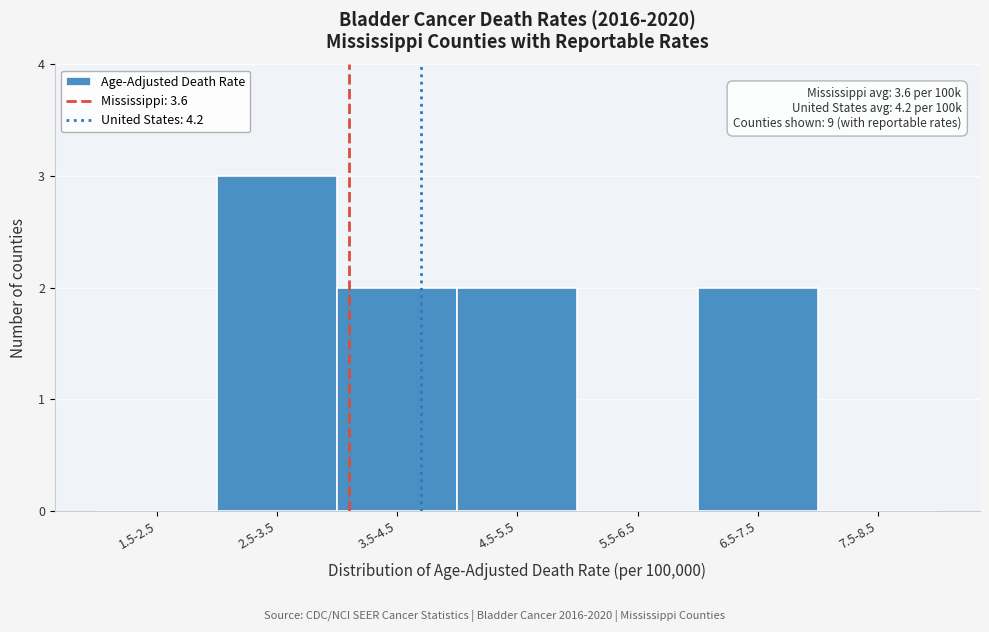

Reading right to left, what are all the values shown in this chart?

7.5-8.5=0	6.5-7.5=2	5.5-6.5=0	4.5-5.5=2	3.5-4.5=2	2.5-3.5=3	1.5-2.5=0